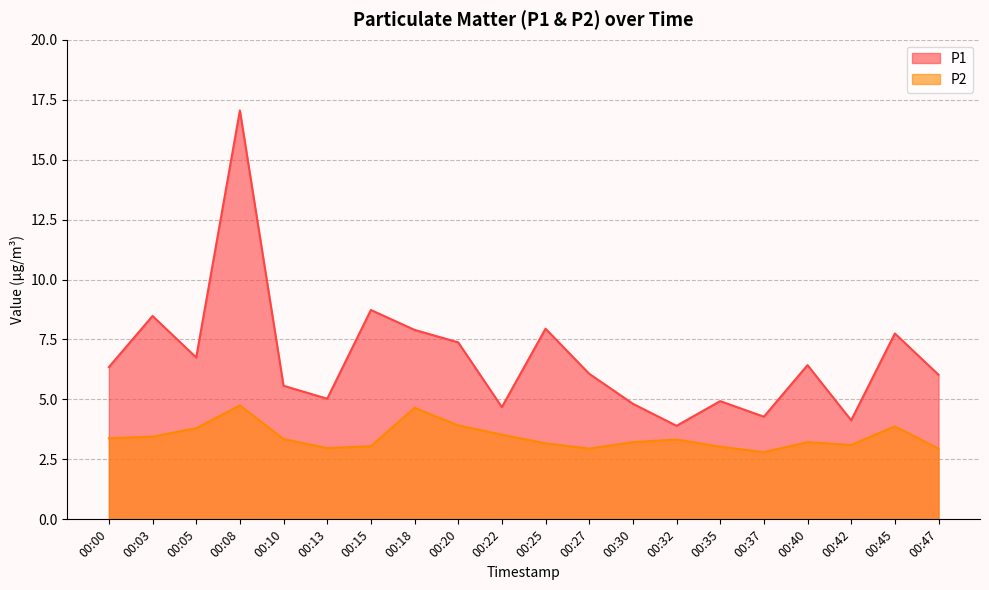

True or false: P1 has more than 1 interior local peaks.

True